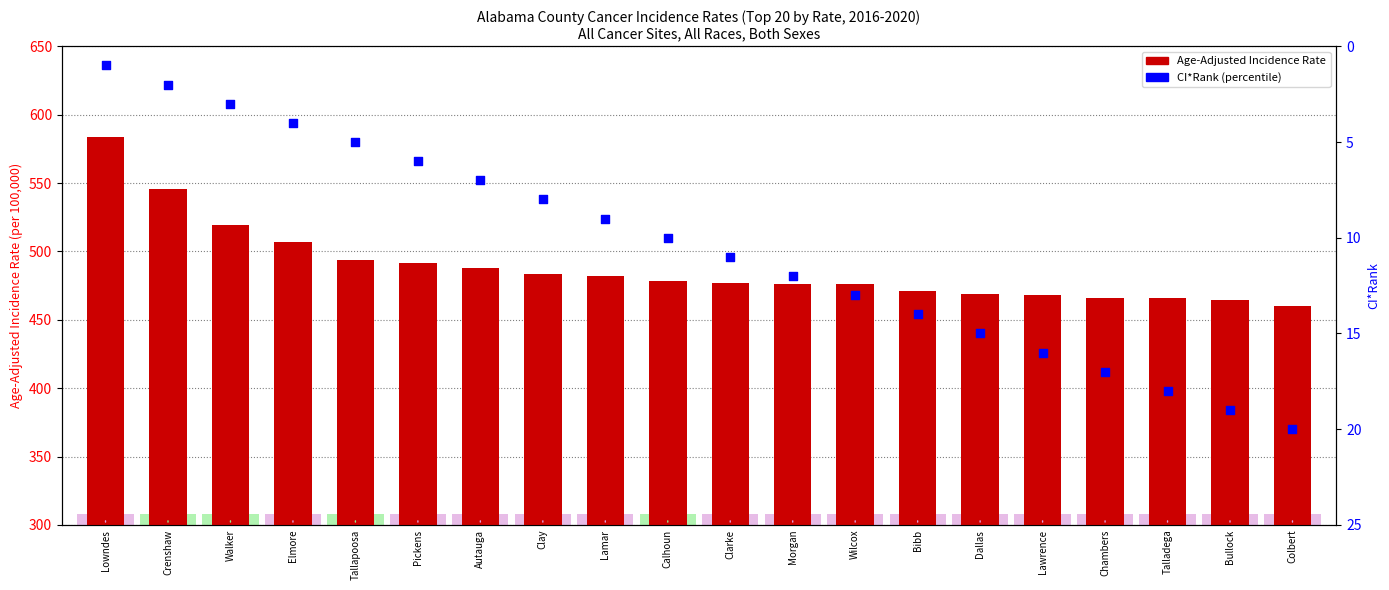

Which series has the largest total across all categories?

Age-Adjusted Incidence Rate